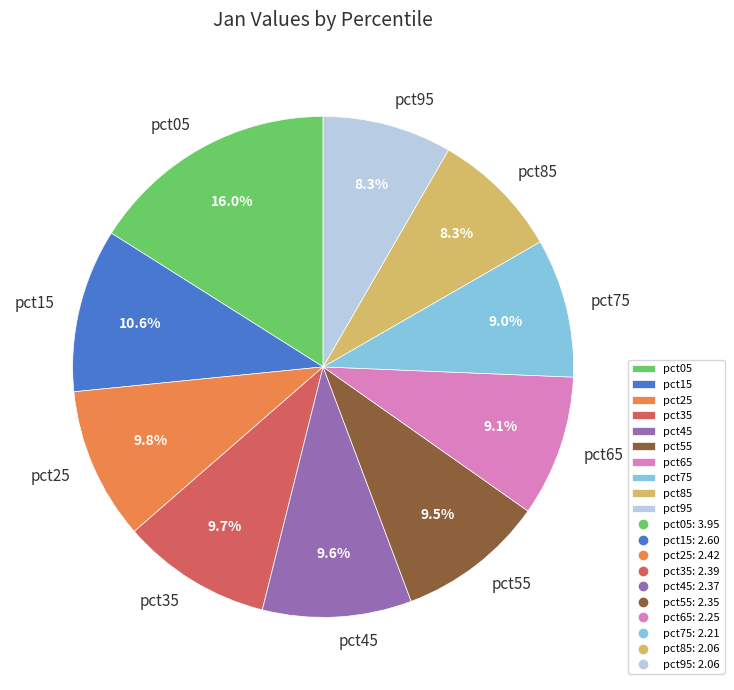

To the nearest percent, what is the average slice percentage?

10%